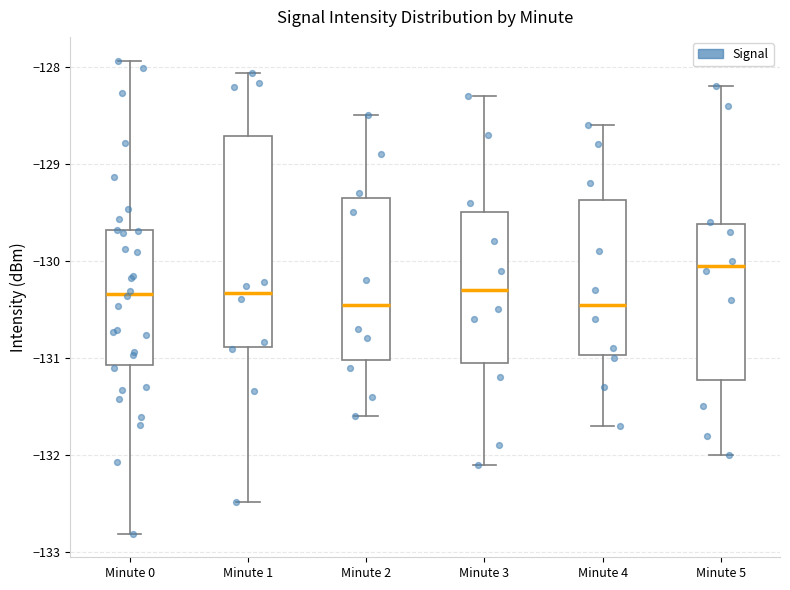

Where is the lower edge of the box for Minute 2 on the y-axis? The values are not printed on the chart, so give them approximately, as read against the axis.

-131.0